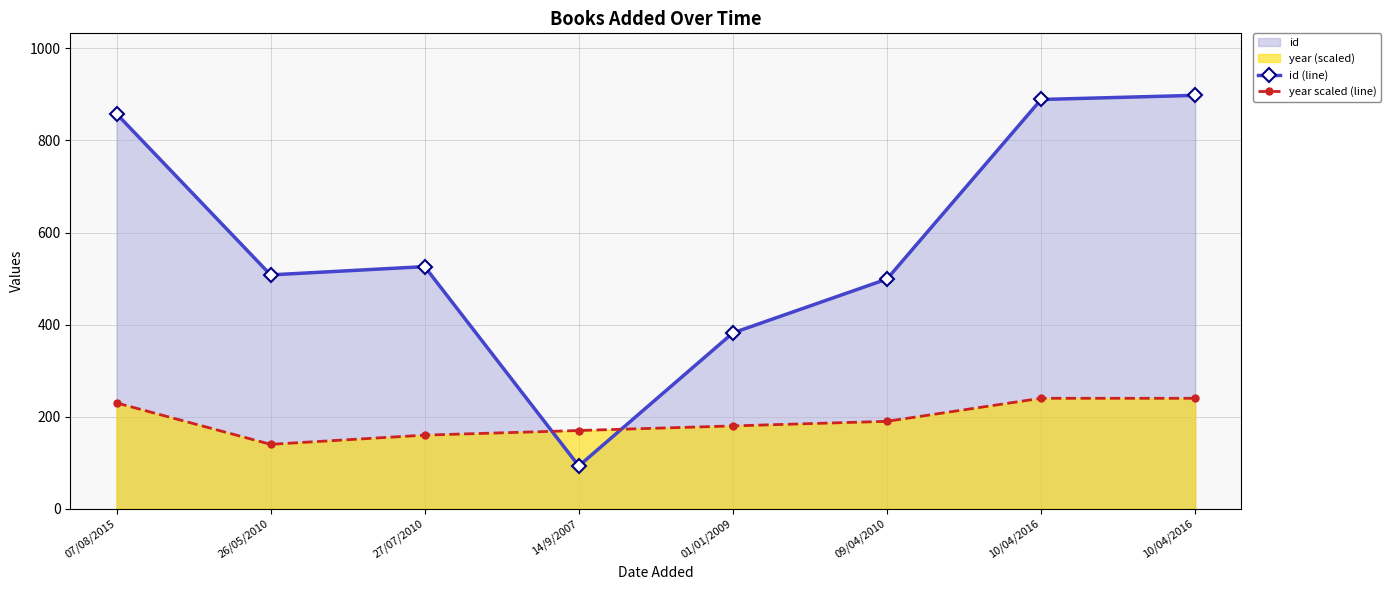

Does the chart display data point markers on the line(s)?

Yes